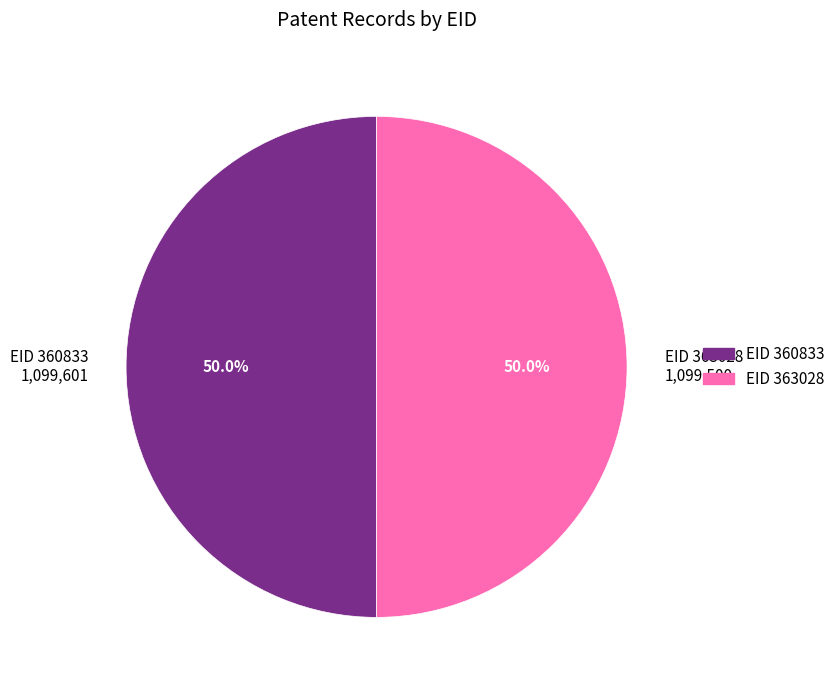

How many segments does this pie chart have?

2